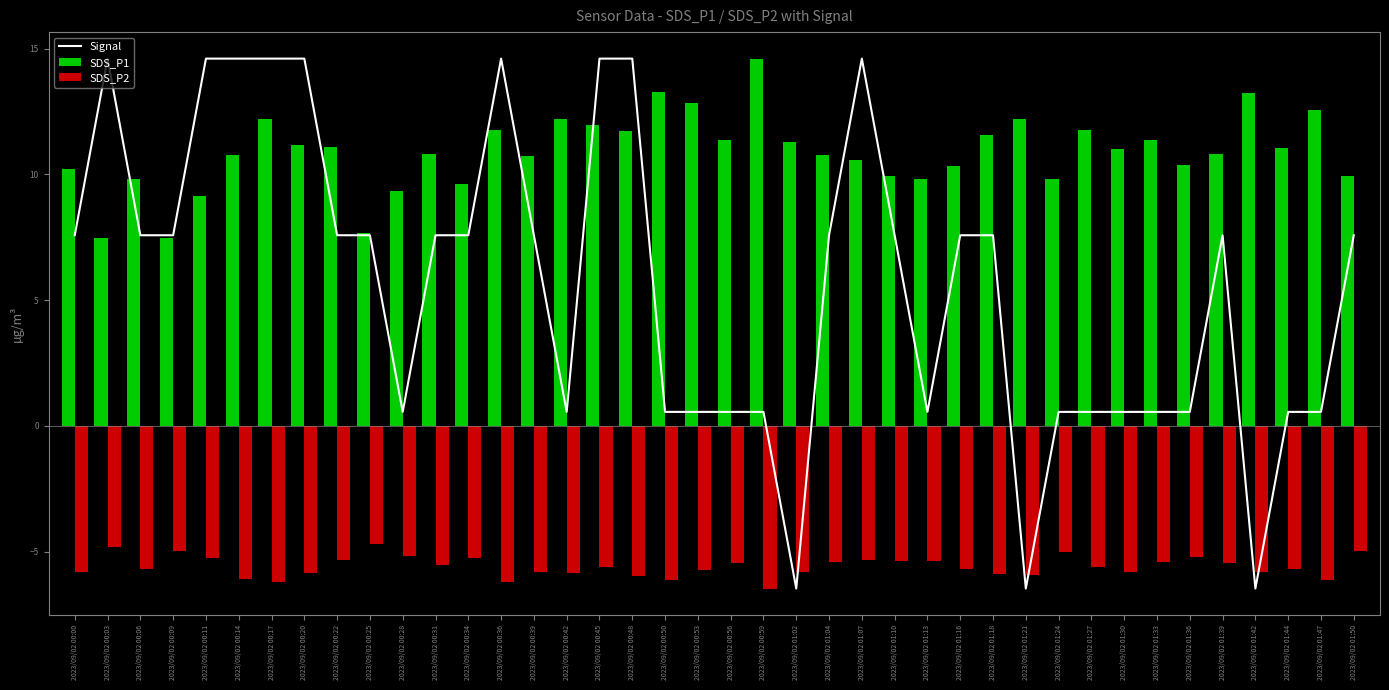

At how many categories does at least one series exceed -1?

40